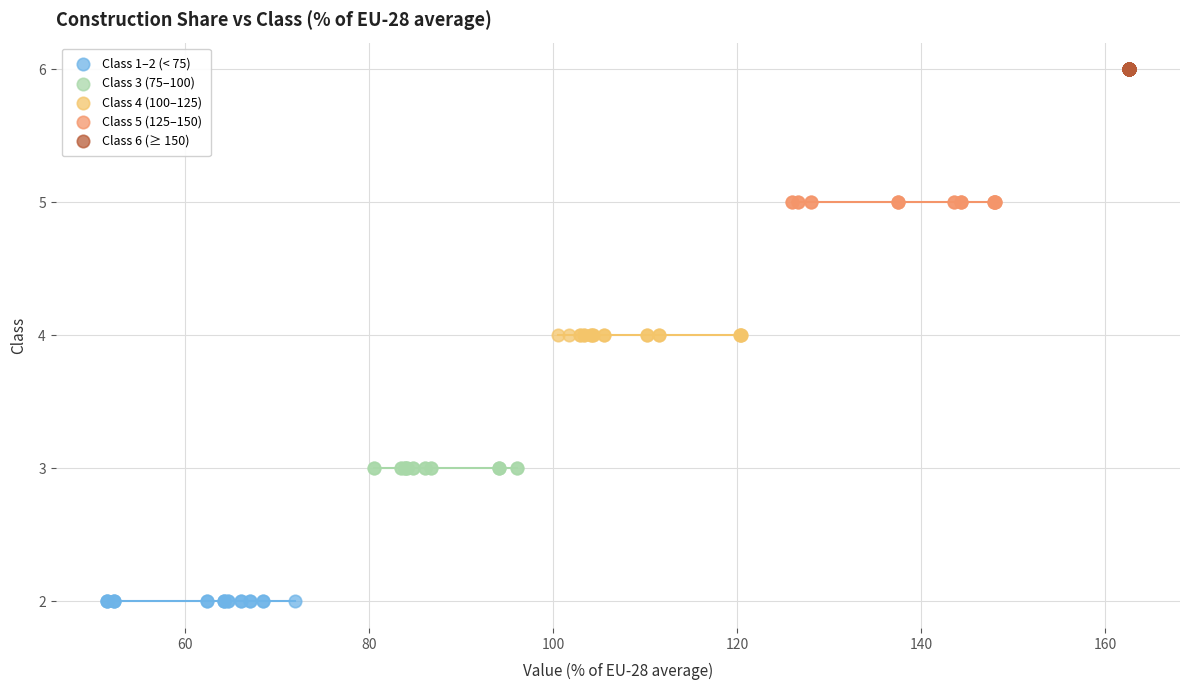

Which series reaches the maximum Y coordinate?

Class 6 (≥ 150)